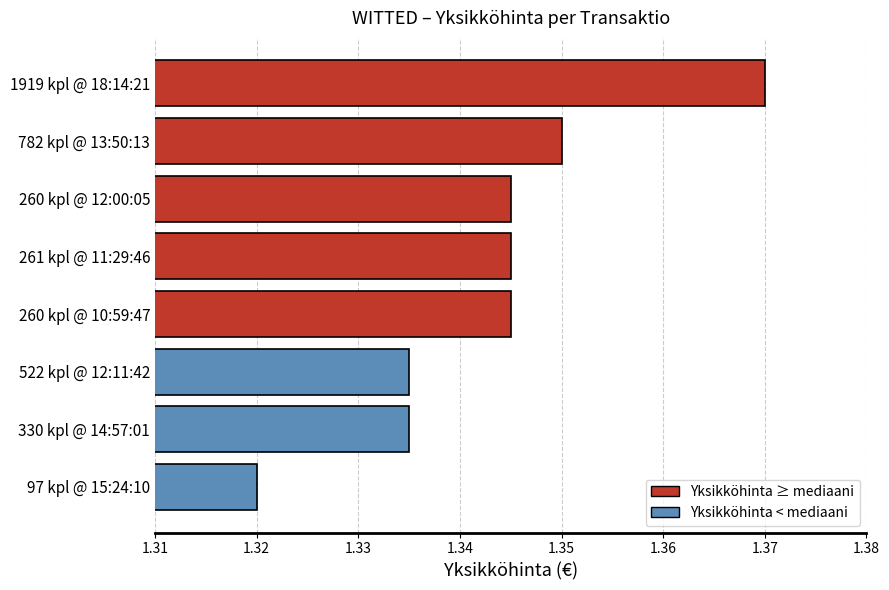

What is the sum of all values?

10.7